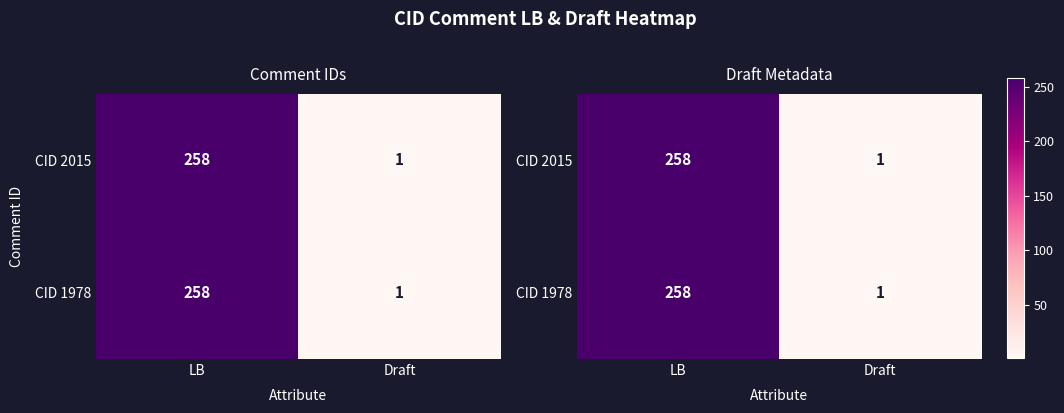

Which has a higher value, Draft or LB?

LB